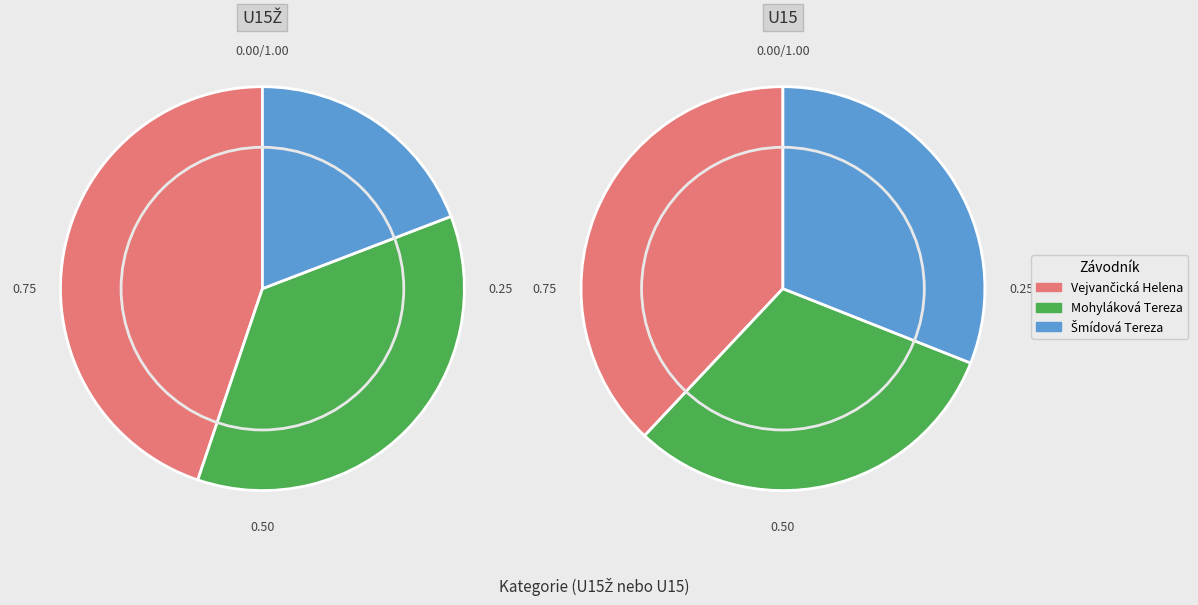

How many slices are in this pie chart?

12